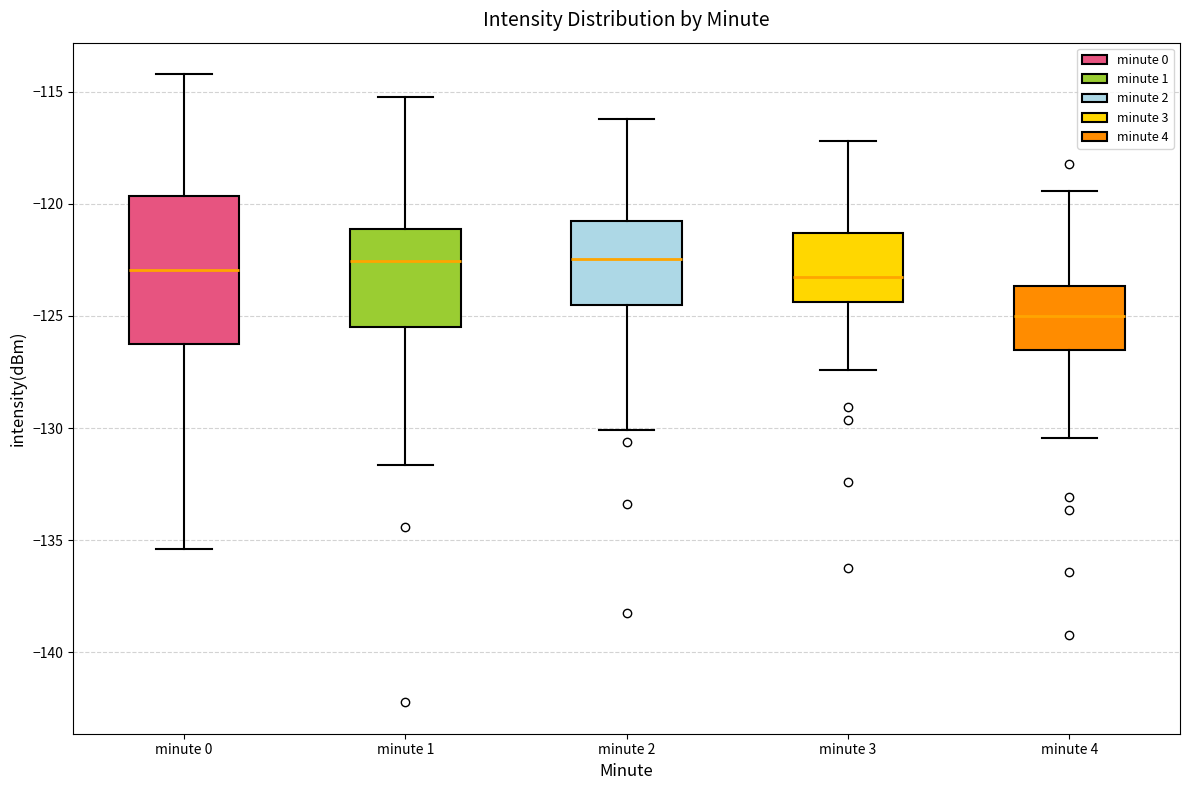

Reading left to right, transcribe this box plot: for each box, give where its median line is, the range the box spans, and where its two whiskers end, as read against the y-axis. The values are not printed on the chart, so give them approximately, as read against the axis.

minute 0: median -123.0, box -126.0 to -119.5, whiskers -135.5 to -114.0
minute 1: median -122.5, box -125.5 to -121.0, whiskers -131.5 to -115.0
minute 2: median -122.5, box -124.5 to -121.0, whiskers -130.0 to -116.0
minute 3: median -123.5, box -124.5 to -121.5, whiskers -127.5 to -117.0
minute 4: median -125.0, box -126.5 to -123.5, whiskers -130.5 to -119.5